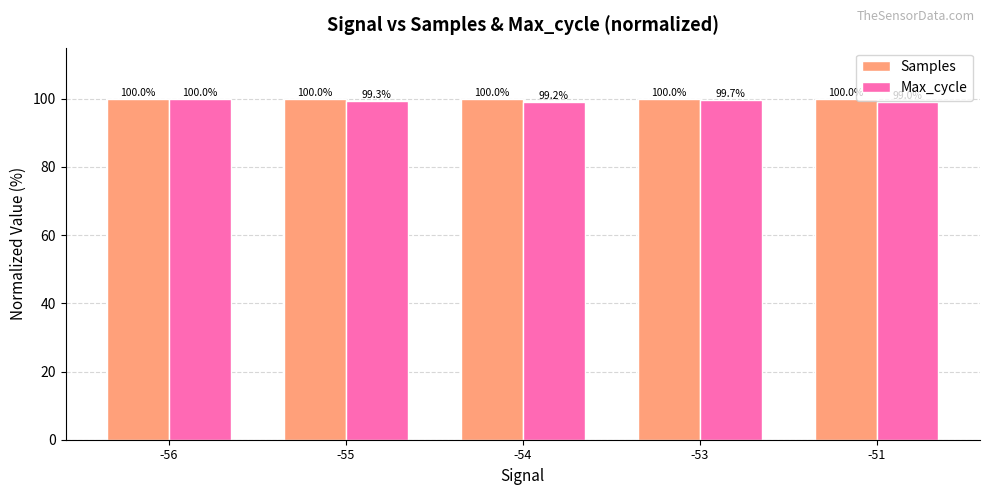

How many bars are there in total?

10